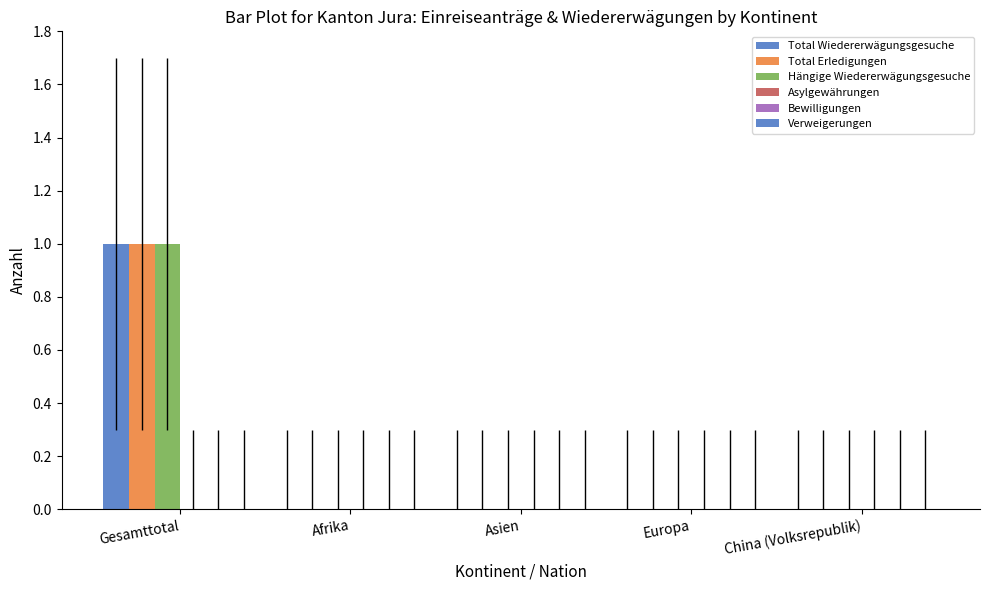

Reading left to right, transcribe all the data shown in this chart.

Total Wiedererwägungsgesuche: Gesamttotal=1	Afrika=0	Asien=0	Europa=0	China (Volksrepublik)=0
Total Erledigungen: Gesamttotal=1	Afrika=0	Asien=0	Europa=0	China (Volksrepublik)=0
Hängige Wiedererwägungsgesuche: Gesamttotal=1	Afrika=0	Asien=0	Europa=0	China (Volksrepublik)=0
Asylgewährungen: Gesamttotal=0	Afrika=0	Asien=0	Europa=0	China (Volksrepublik)=0
Bewilligungen: Gesamttotal=0	Afrika=0	Asien=0	Europa=0	China (Volksrepublik)=0
Verweigerungen: Gesamttotal=0	Afrika=0	Asien=0	Europa=0	China (Volksrepublik)=0